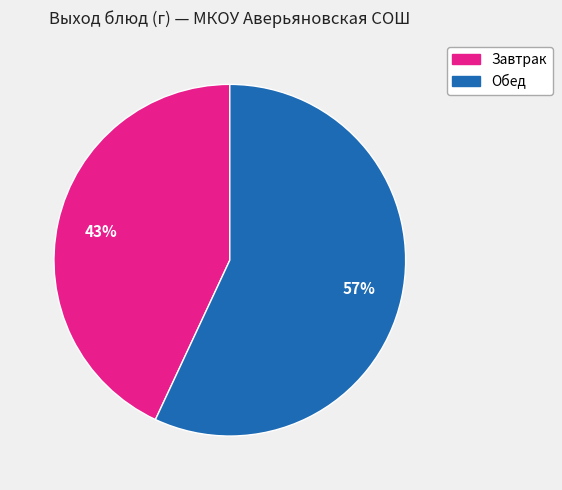

To the nearest percent, what is the average slice percentage?

50%